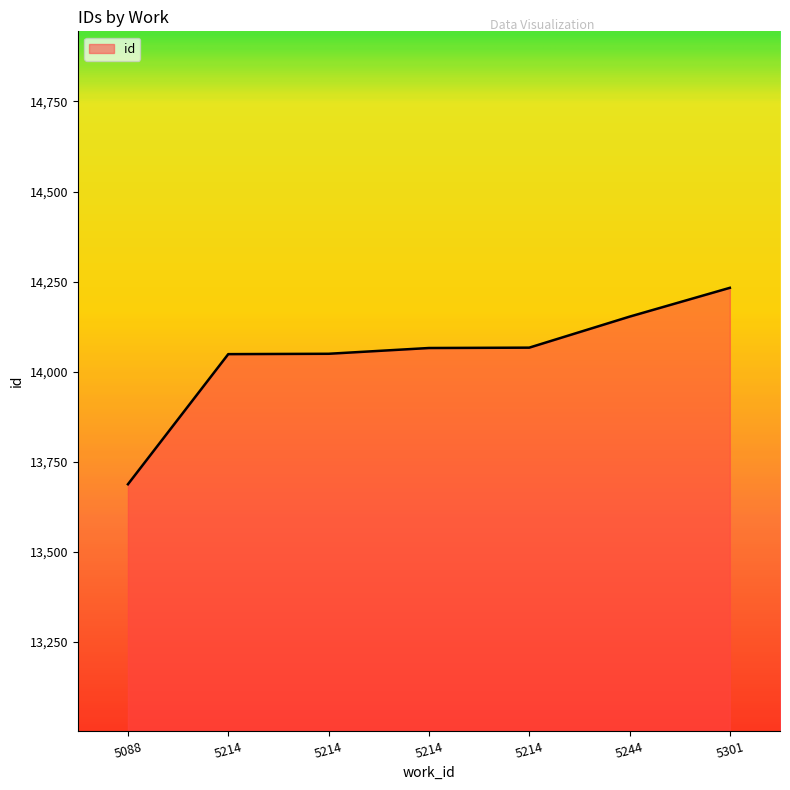

Reading left to right, list all the values displayed in this chart.

13688	14049	14050	14066	14067	14153	14233